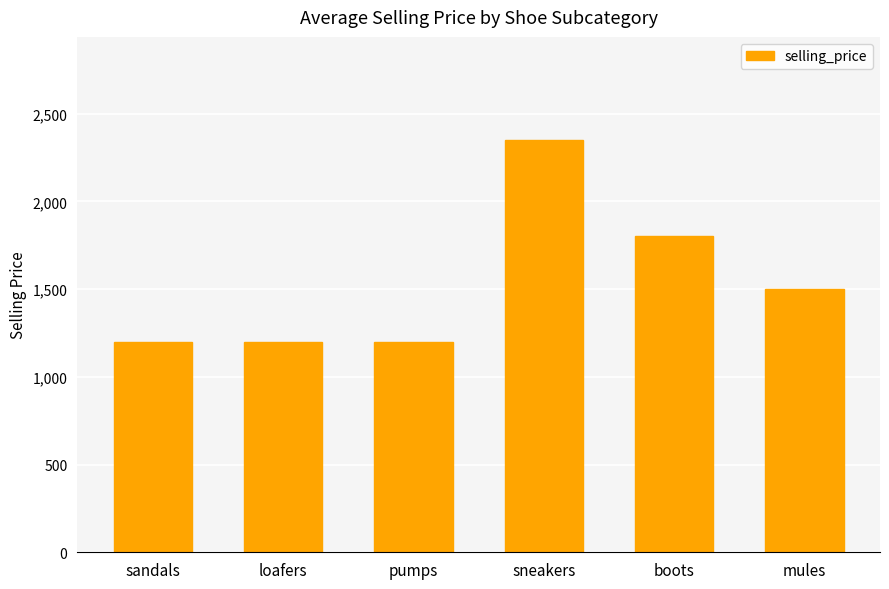

What is the label of the 2nd bar from the right?

boots